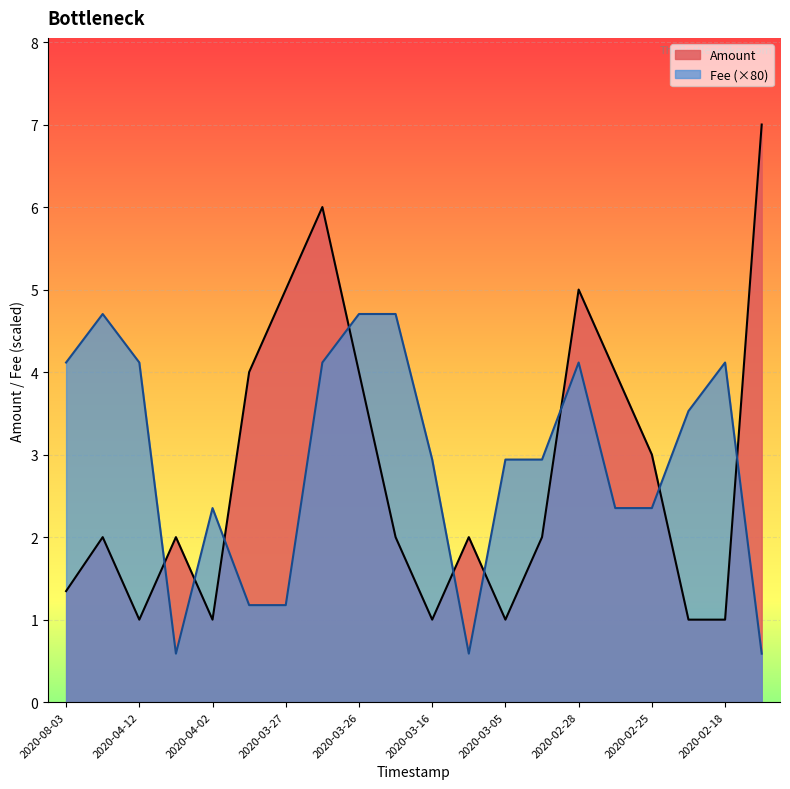

After their last crossing, which series has the higher values: Fee (×80) or Amount?

Amount